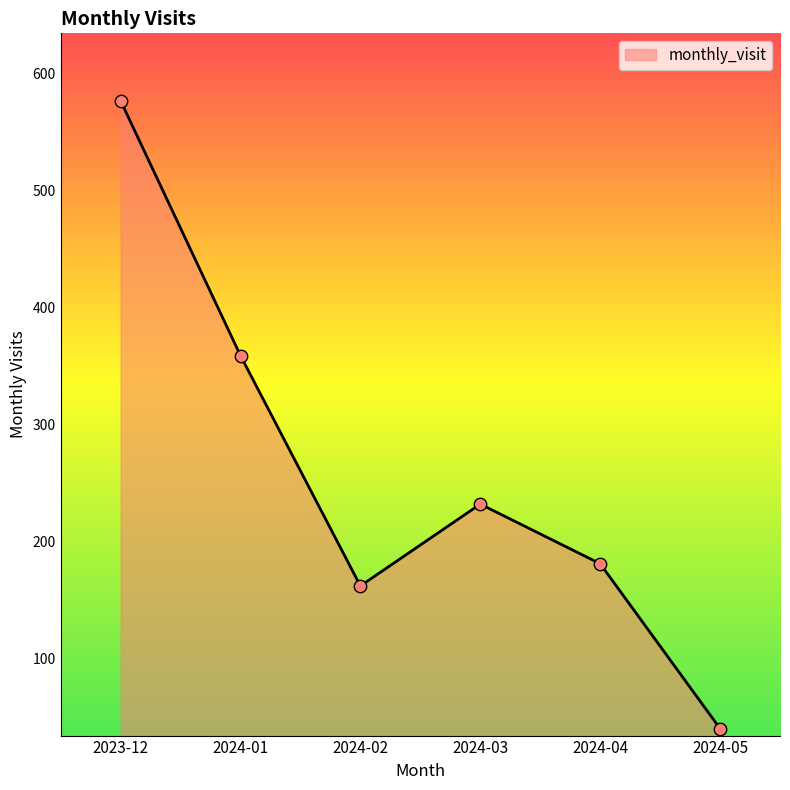

Between 2023-12 and 2024-04, which is larger?

2023-12